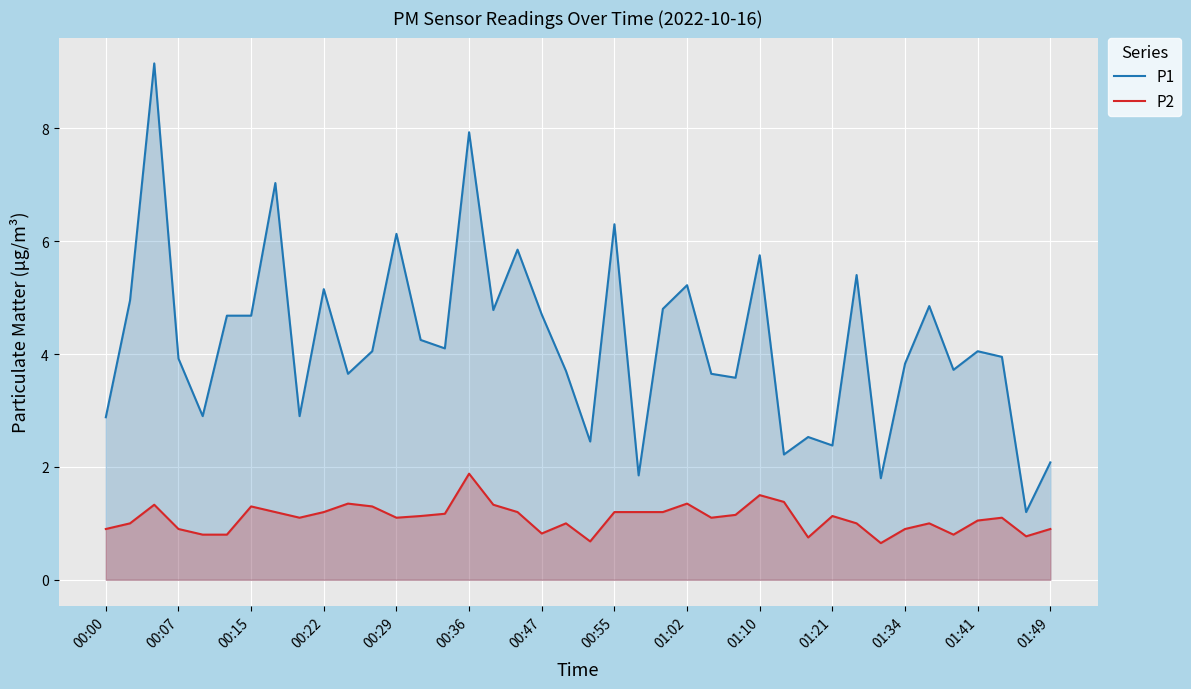

True or false: P2 and P1 intersect in this chart.

False